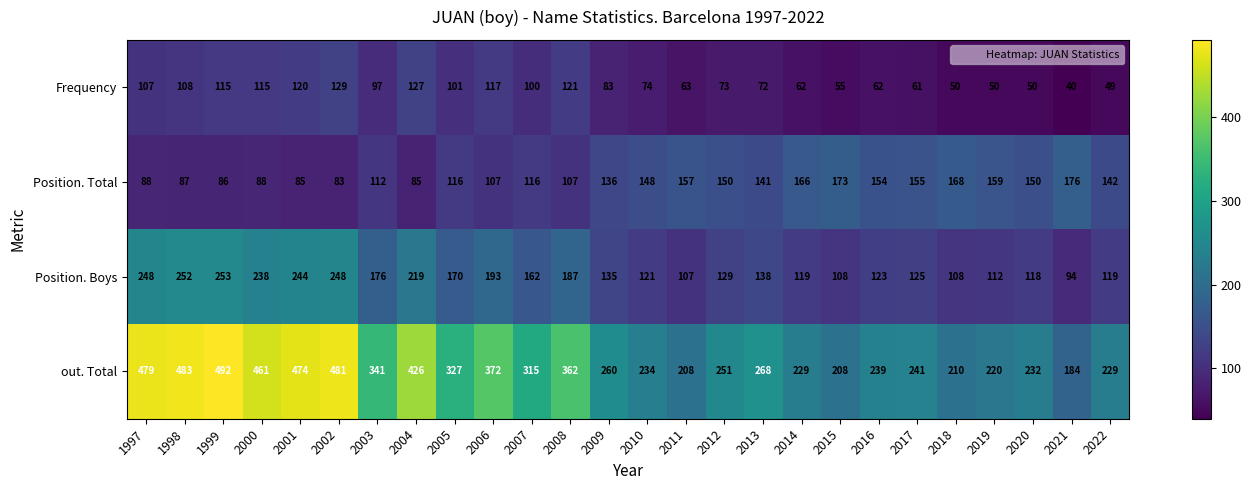

What is the sum of the Frequency values at 2019 and 2022?

99